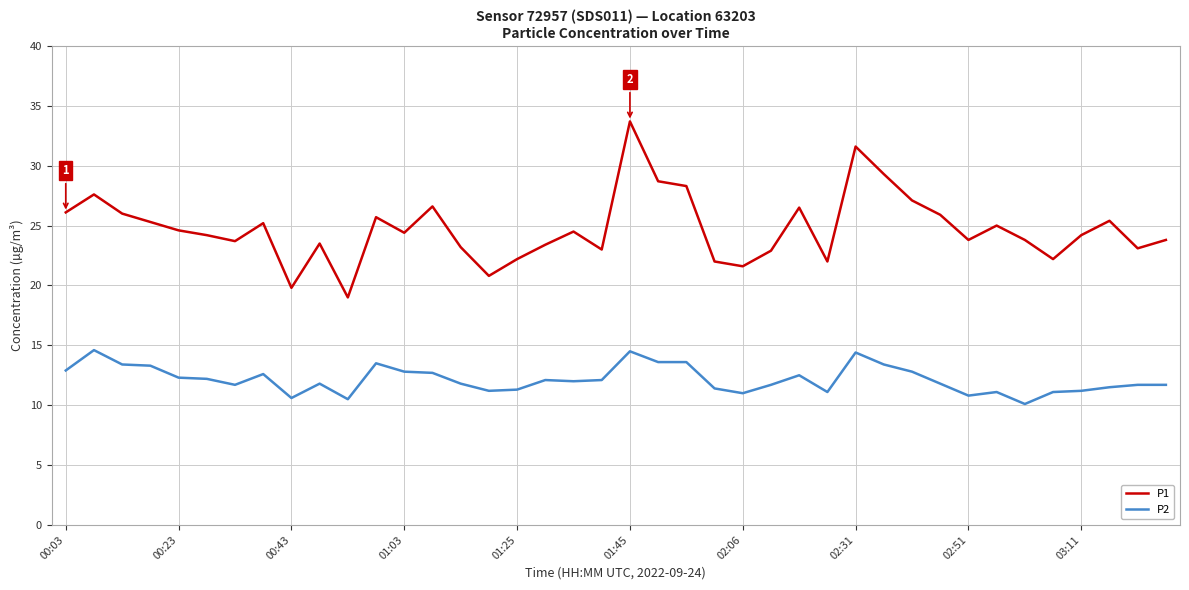

At how many categories does at least one series exceed 31?

2